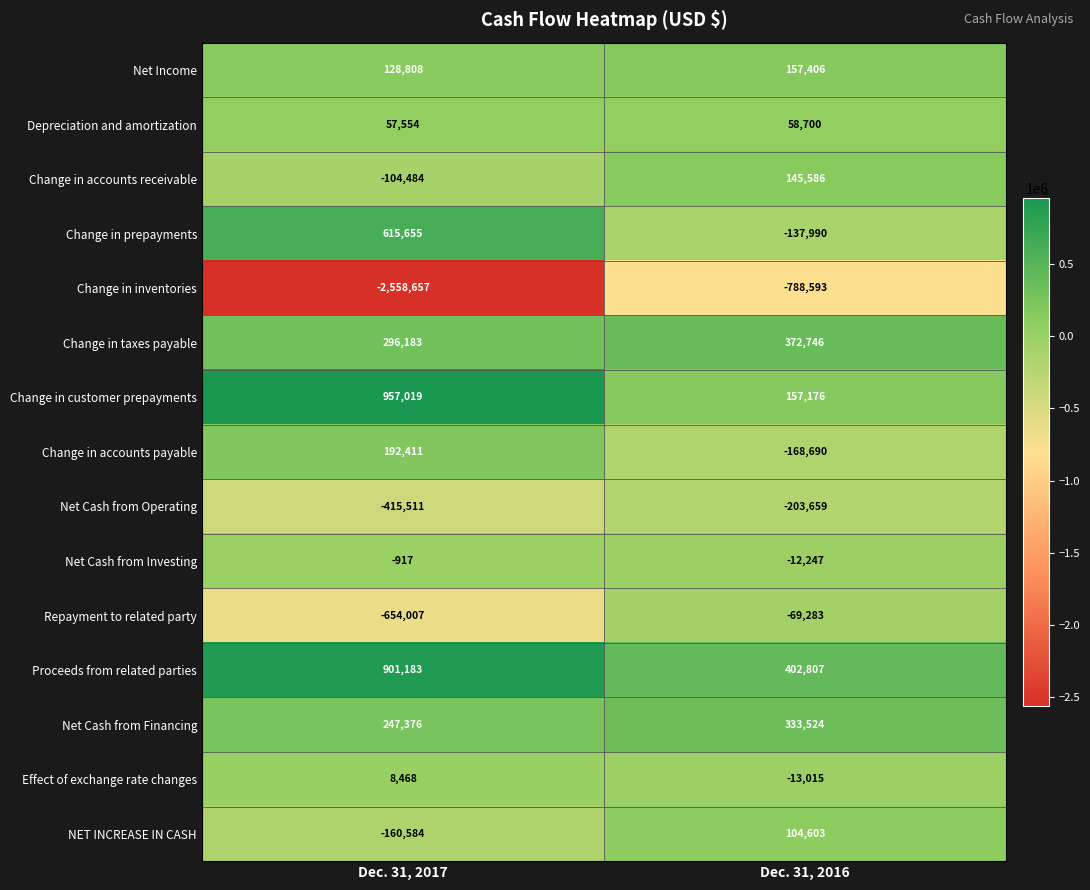

What is the sum of the Net Cash from Investing values at Dec. 31, 2016 and Dec. 31, 2017?

-13164